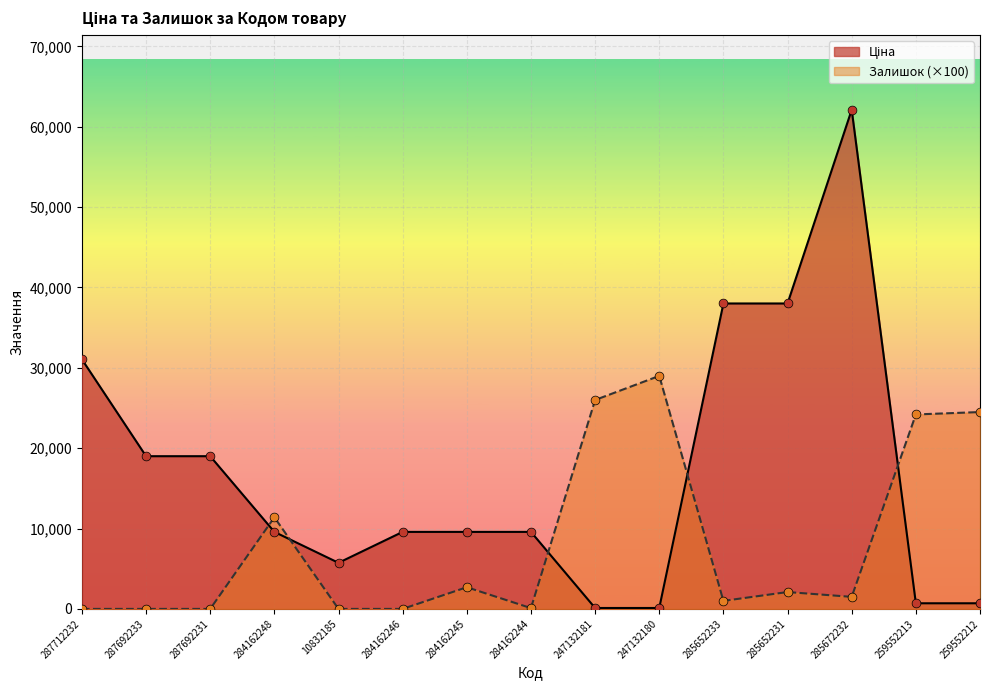

What is the total value across all series at 285652231?

40111.3